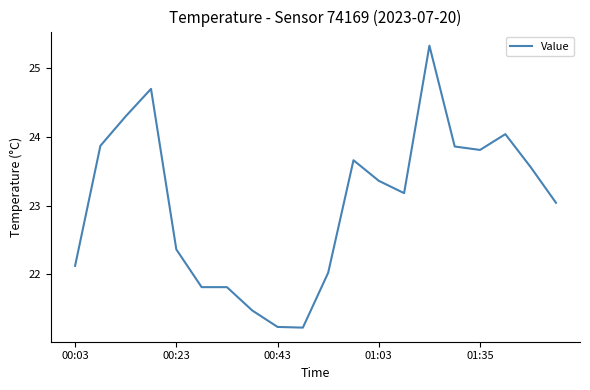

True or false: there are more than 1 points higher than both neighbors.

True